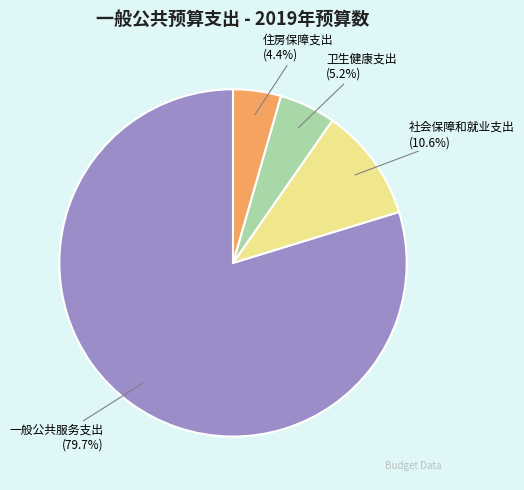

Between 住房保障支出 and 一般公共服务支出, which is larger?

一般公共服务支出